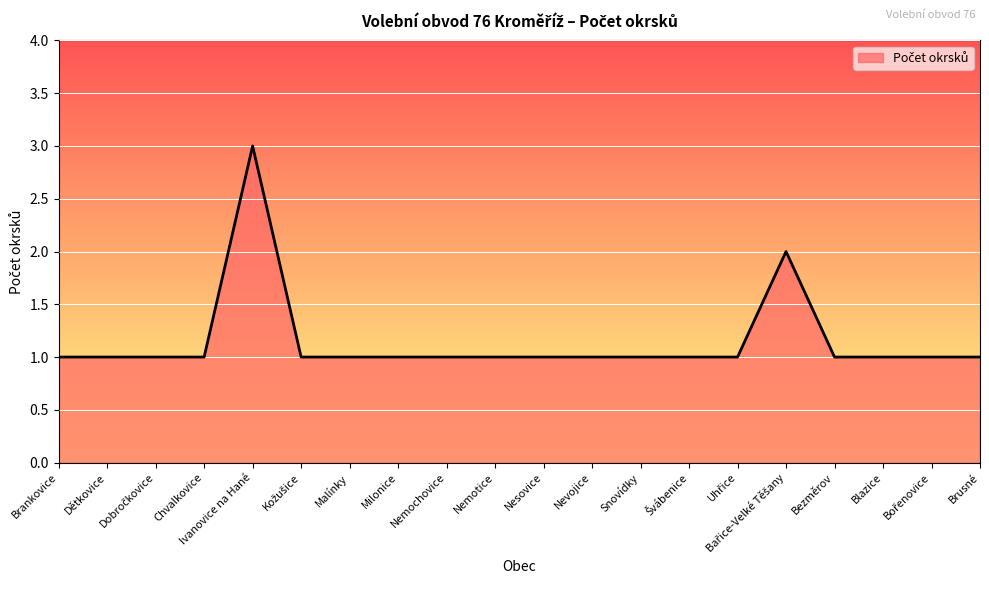

What is the change in value from Ivanovice na Hané to Nemotice?

-2